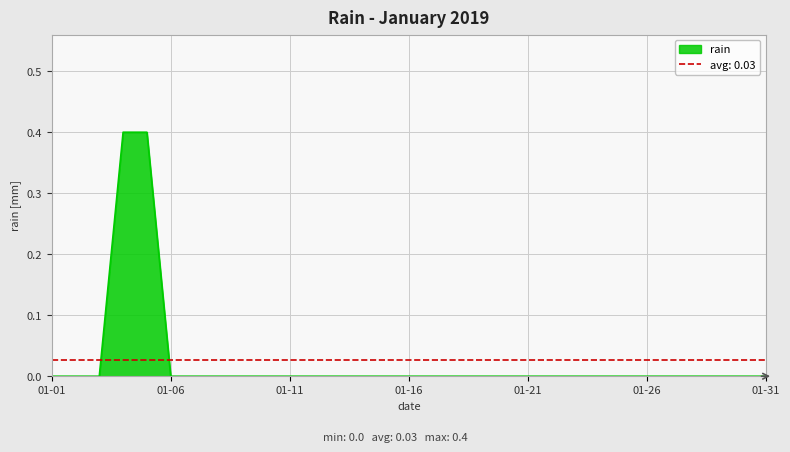

How many lines are shown in the chart?

1